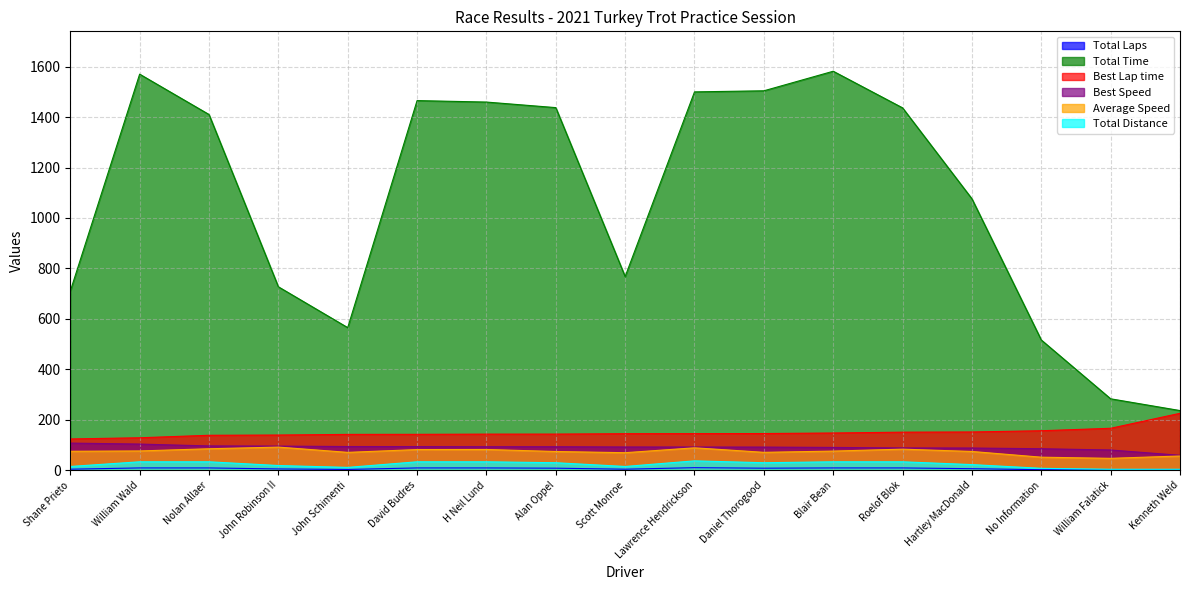

Which has a higher value, William Wald or Hartley MacDonald?

William Wald